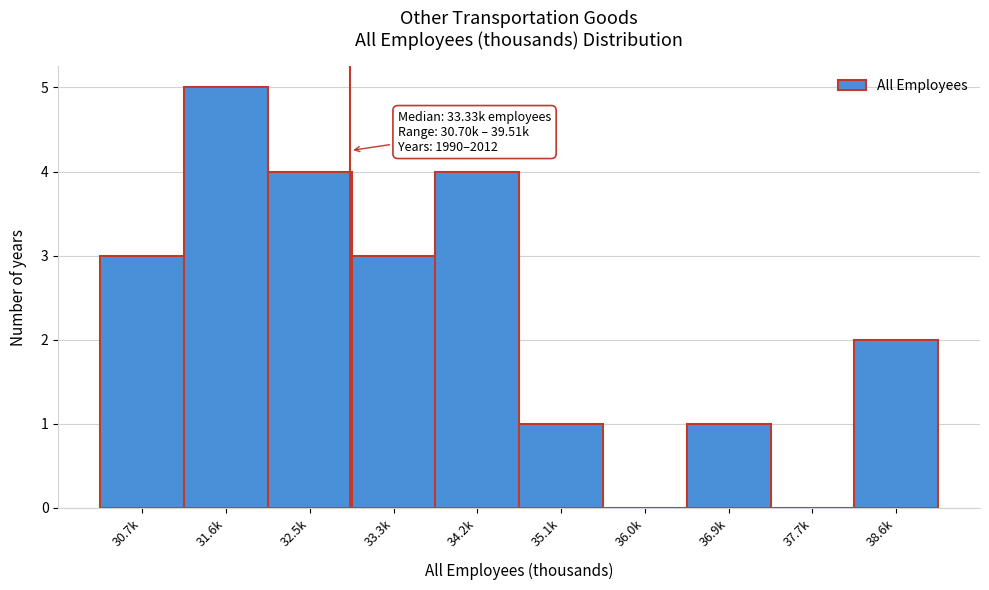

Reading right to left, what are all the values shown in this chart?

38.6k=2	37.7k=0	36.9k=1	36.0k=0	35.1k=1	34.2k=4	33.3k=3	32.5k=4	31.6k=5	30.7k=3